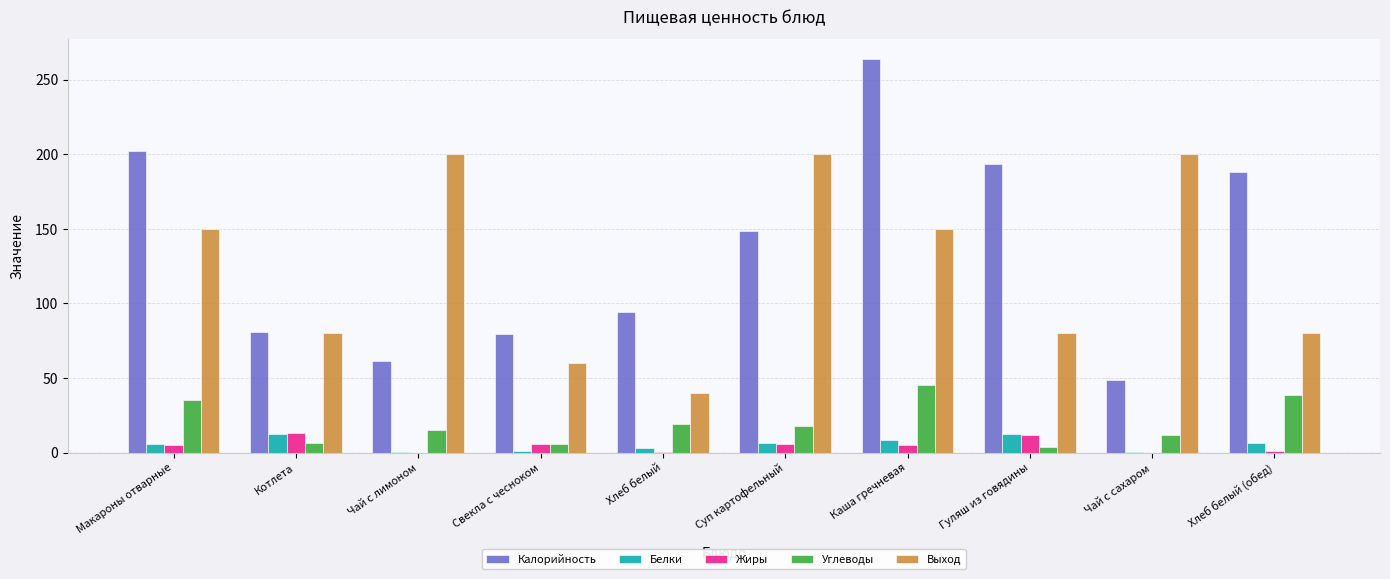

Is it true that Калорийность equals 94.0 at Хлеб белый?

True